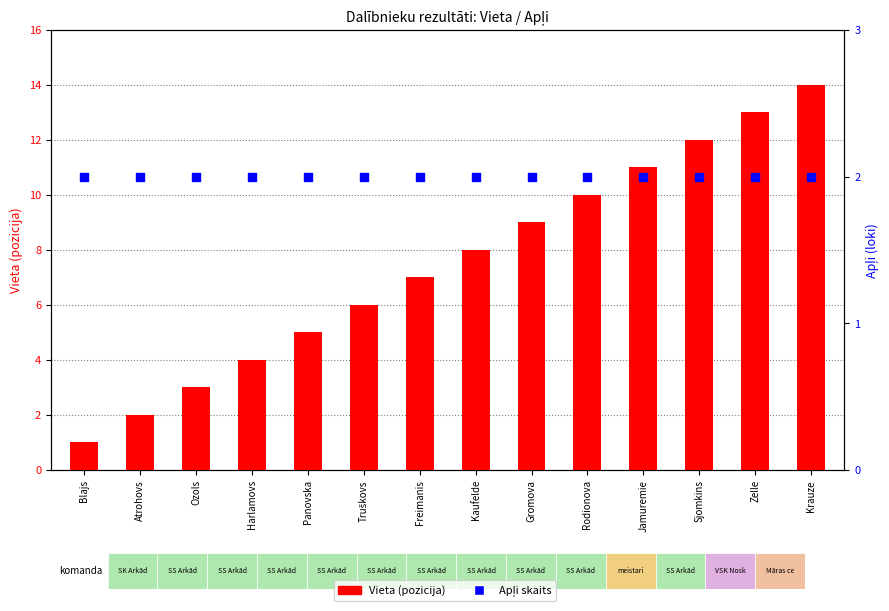

At how many categories does at least one series exceed 4?

10